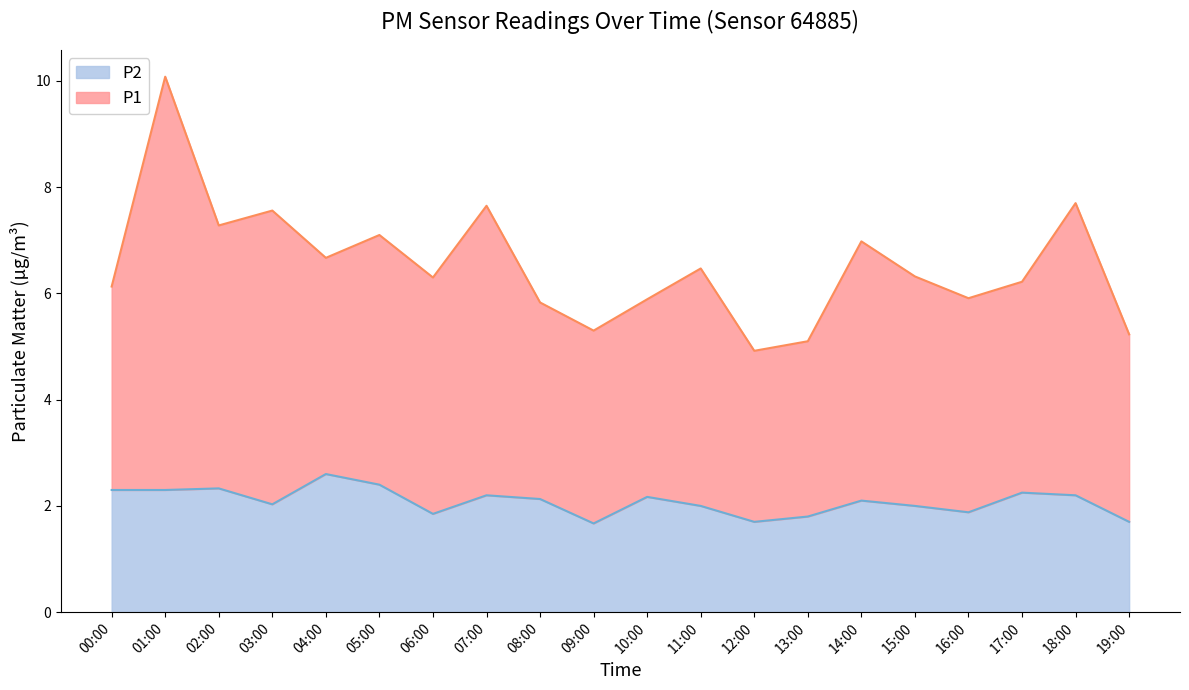

True or false: P2 and P1 cross at least once.

False